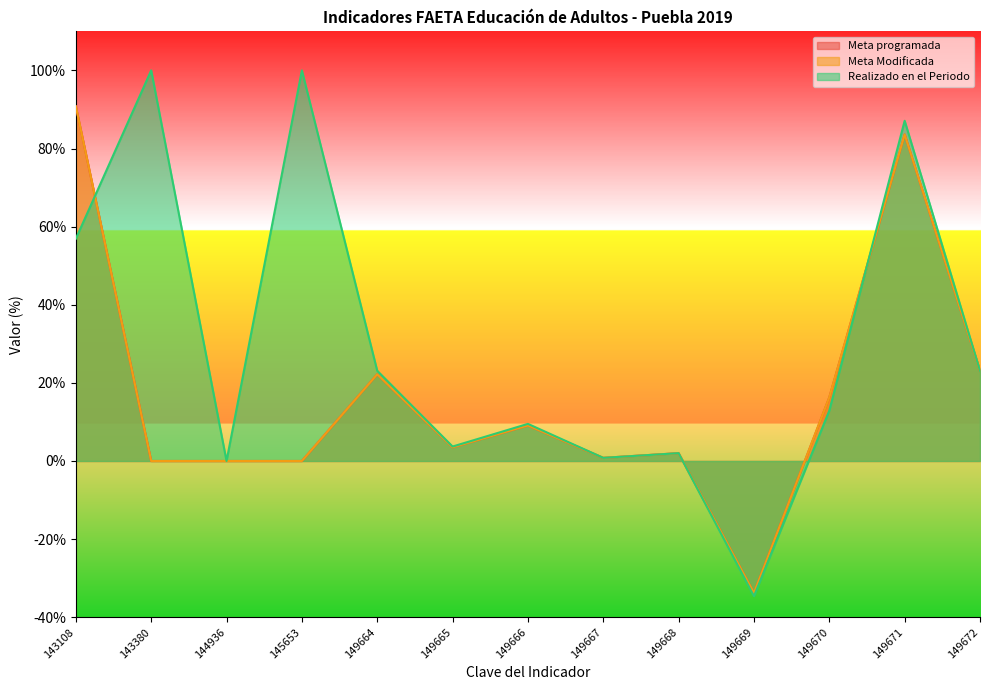

What is the sum of the Meta Modificada values at 149665 and 149667?

4.3